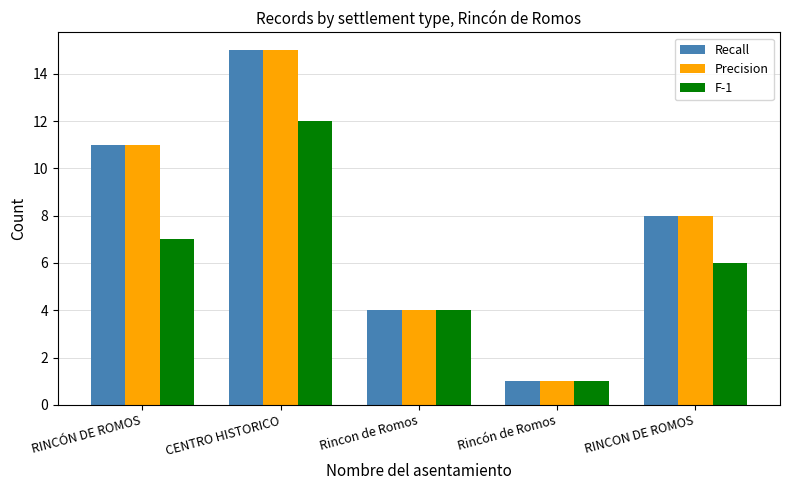

Is it true that Recall equals 6 at Rincon de Romos?

False